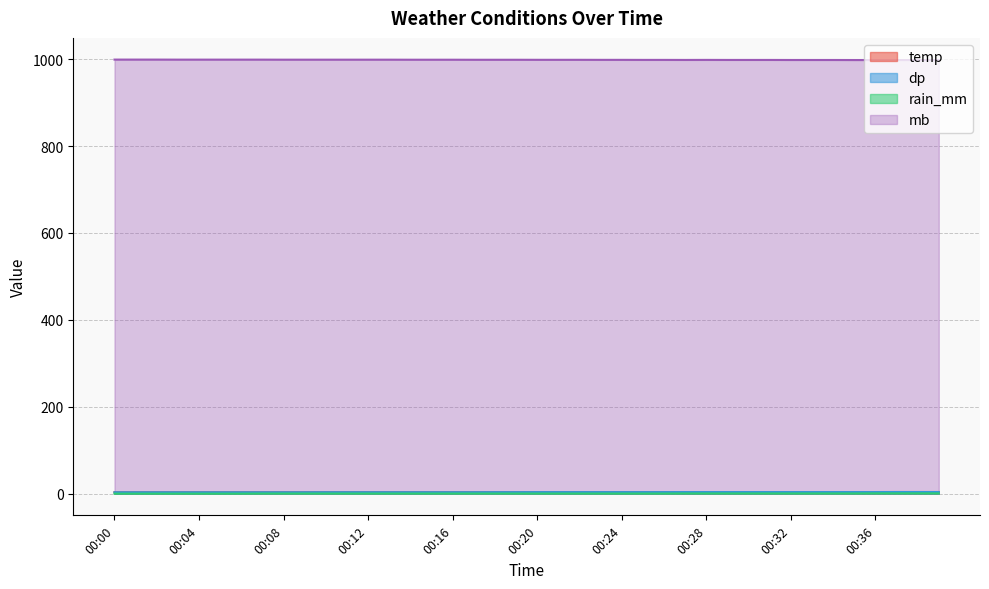

True or false: temp has more than 2 points higher than both neighbors.

False